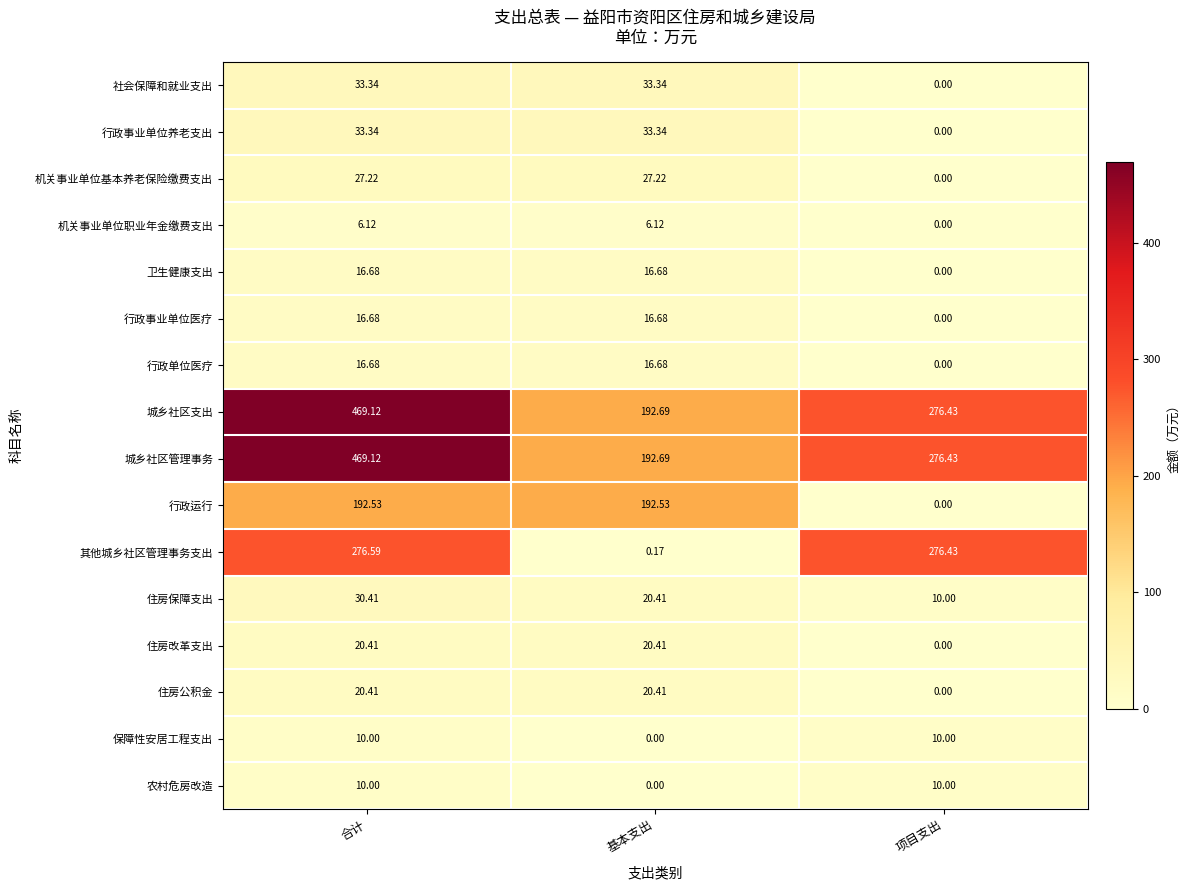

Is the value of 住房公积金 at 合计 greater than the value of 行政事业单位养老支出 at 项目支出?

Yes